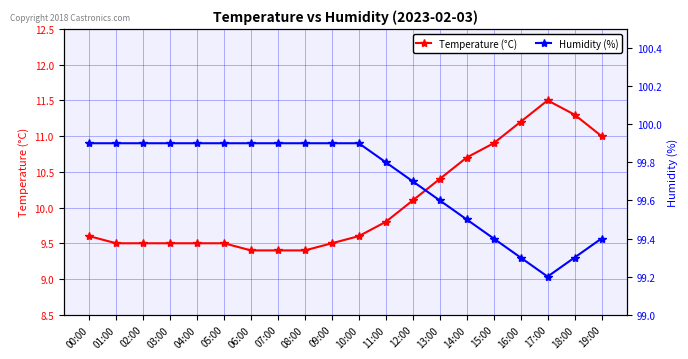

Reading left to right, transcribe all the data shown in this chart.

Temperature (°C): 00:00=9.6	01:00=9.5	02:00=9.5	03:00=9.5	04:00=9.5	05:00=9.5	06:00=9.4	07:00=9.4	08:00=9.4	09:00=9.5	10:00=9.6	11:00=9.8	12:00=10.1	13:00=10.4	14:00=10.7	15:00=10.9	16:00=11.2	17:00=11.5	18:00=11.3	19:00=11.0
Humidity (%): 00:00=99.9	01:00=99.9	02:00=99.9	03:00=99.9	04:00=99.9	05:00=99.9	06:00=99.9	07:00=99.9	08:00=99.9	09:00=99.9	10:00=99.9	11:00=99.8	12:00=99.7	13:00=99.6	14:00=99.5	15:00=99.4	16:00=99.3	17:00=99.2	18:00=99.3	19:00=99.4